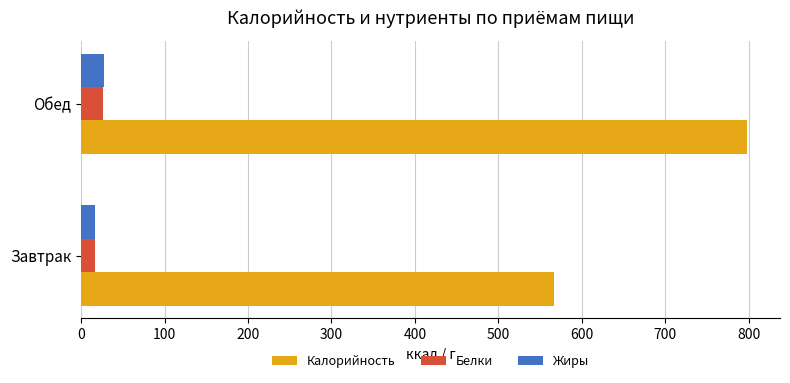

What is the average value of the Калорийность series?

682.1